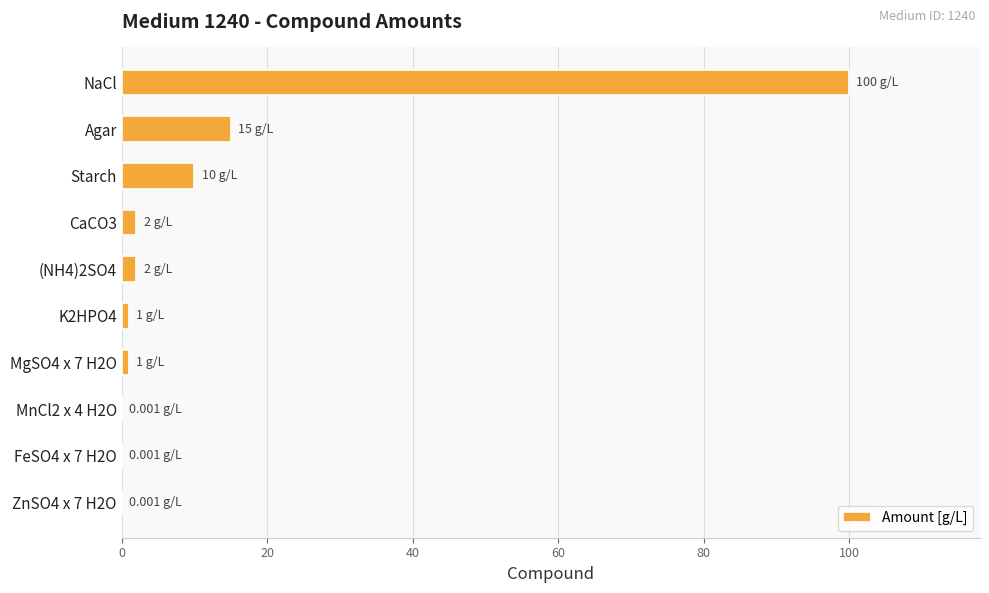

Which label corresponds to the largest value in the chart?

NaCl